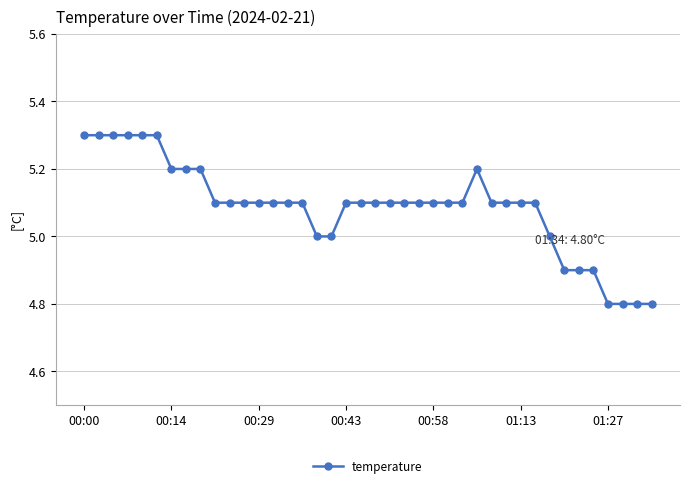

What is the value of the 21st point from the left?

5.1